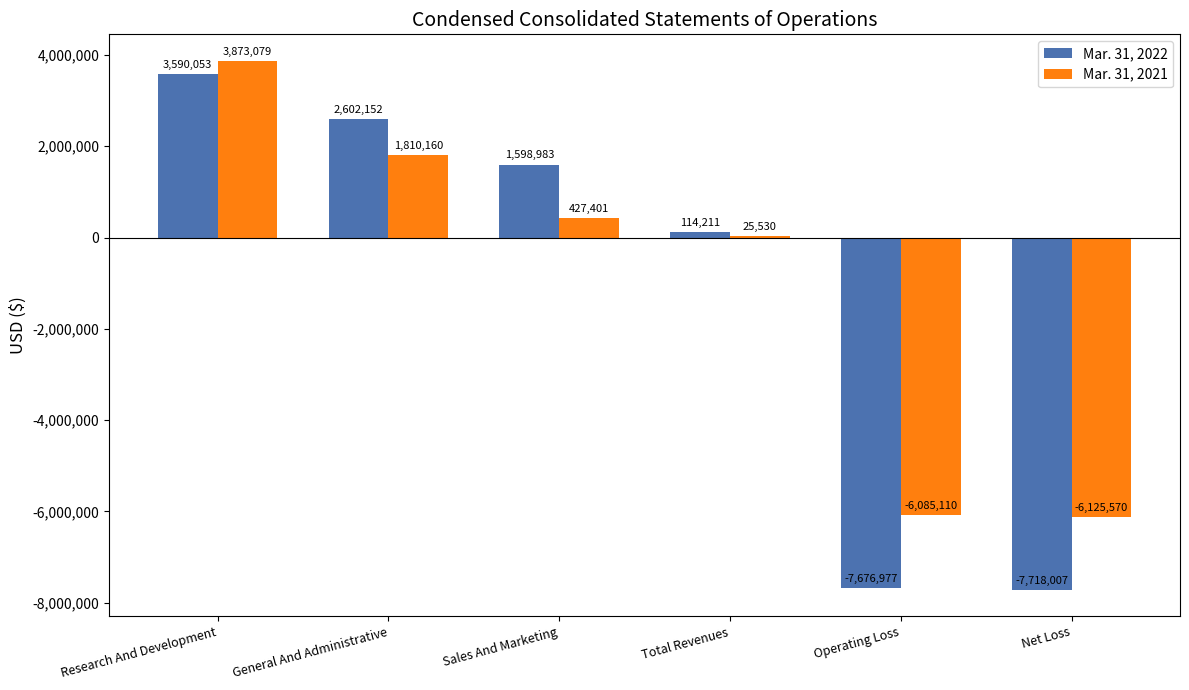

What is the sum of the Mar. 31, 2021 values at Sales And Marketing and Total Revenues?

452931